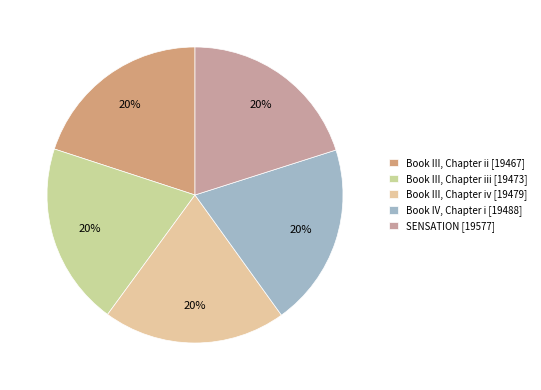

Count the number of slices in the pie.

5